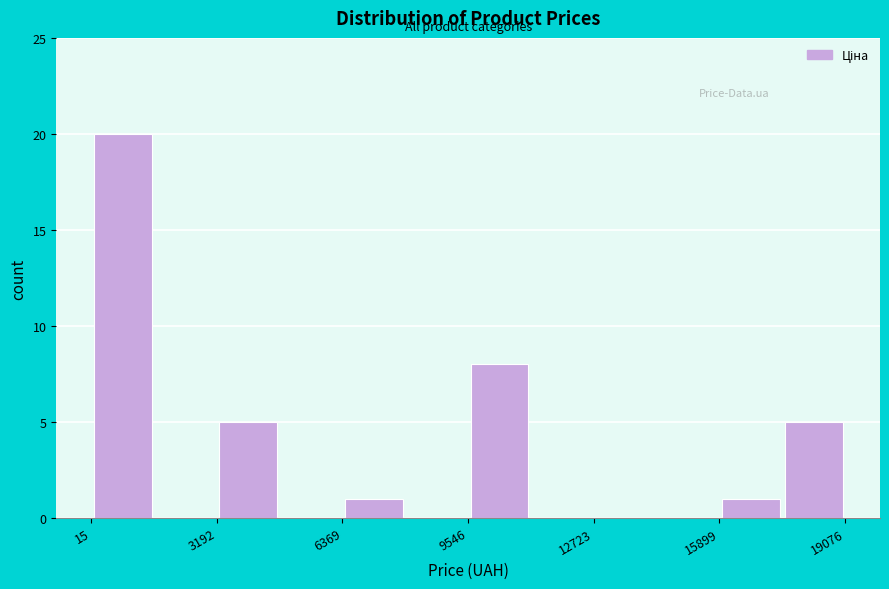

Around what value on the x-axis is the tallest bar? Give the approximate position of its centre, as read against the axis.

1000